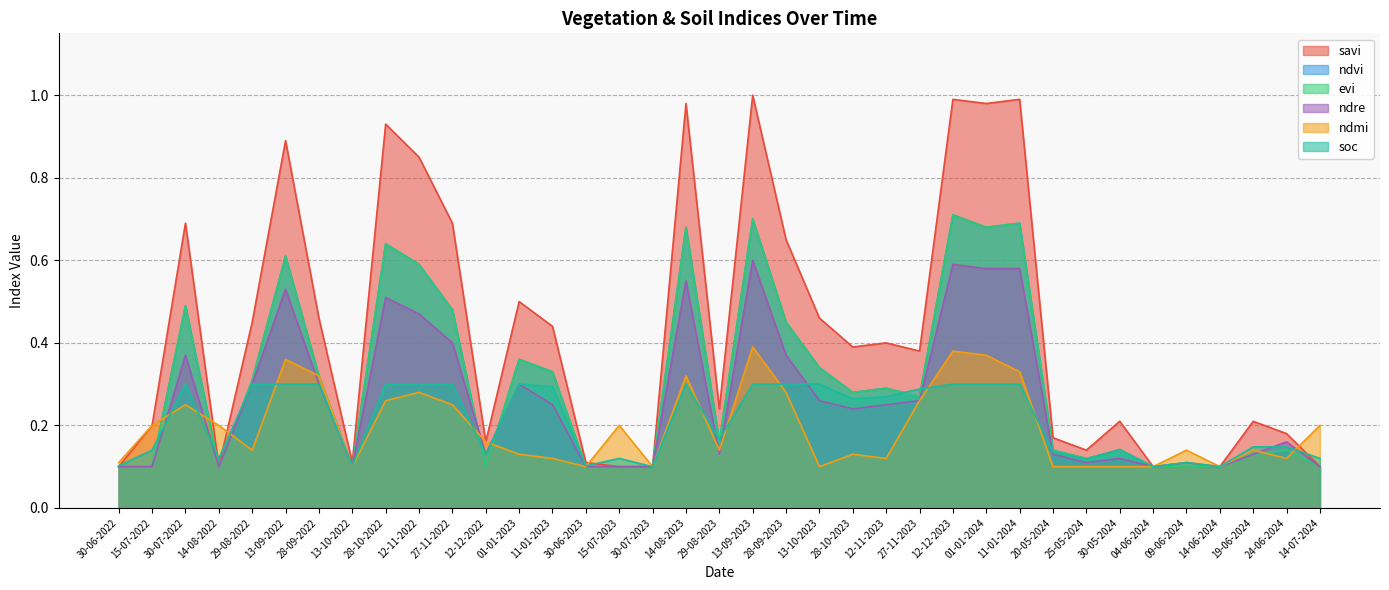

What is the sum of the evi values at 15-07-2022 and 12-12-2022?

0.2